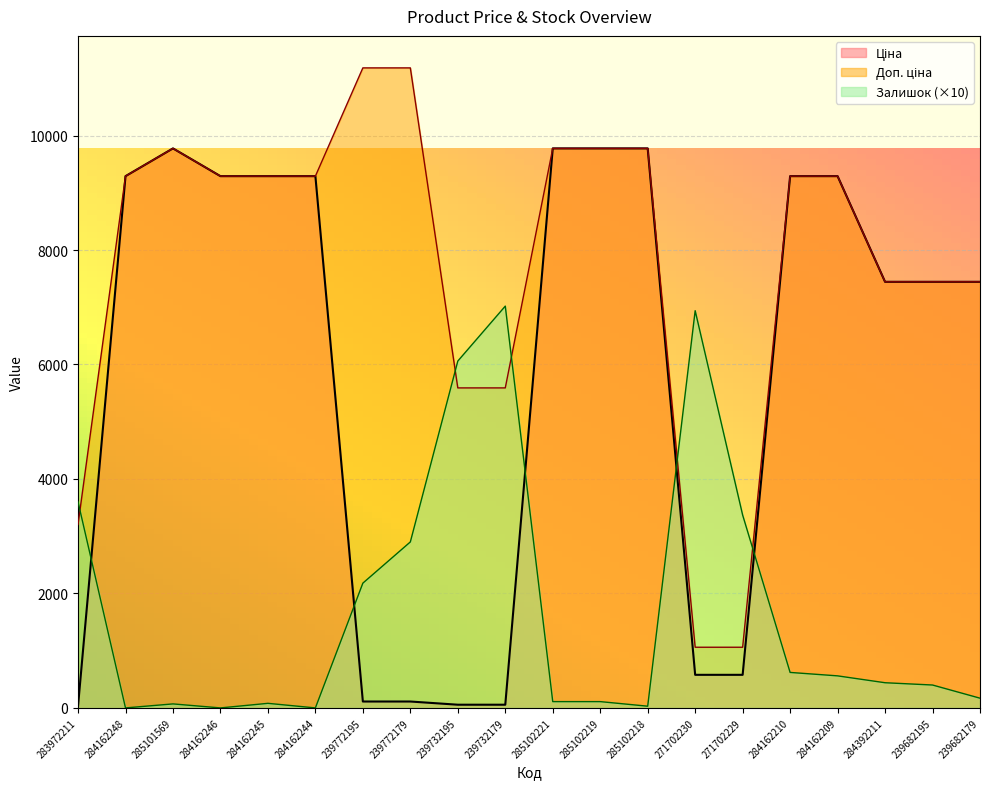

List the labels in order of Залишок value, largest first.

239732179, 271702230, 239732195, 283972211, 271702229, 239772179, 239772195, 284162210, 284162209, 284392211, 239682195, 239682179, 285102221, 285102219, 284162245, 285101569, 285102218, 284162248, 284162246, 284162244